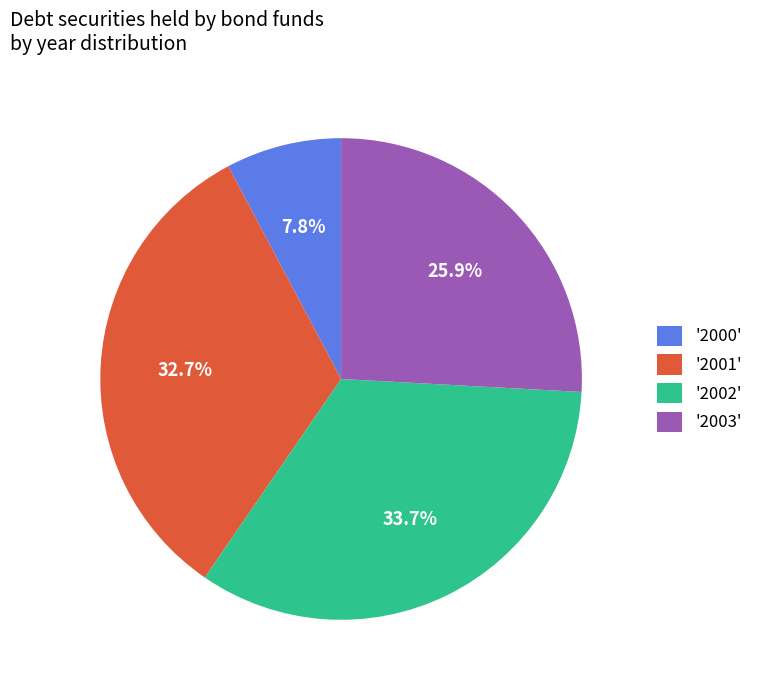

Is there any slice that represents more than half of the pie?

No